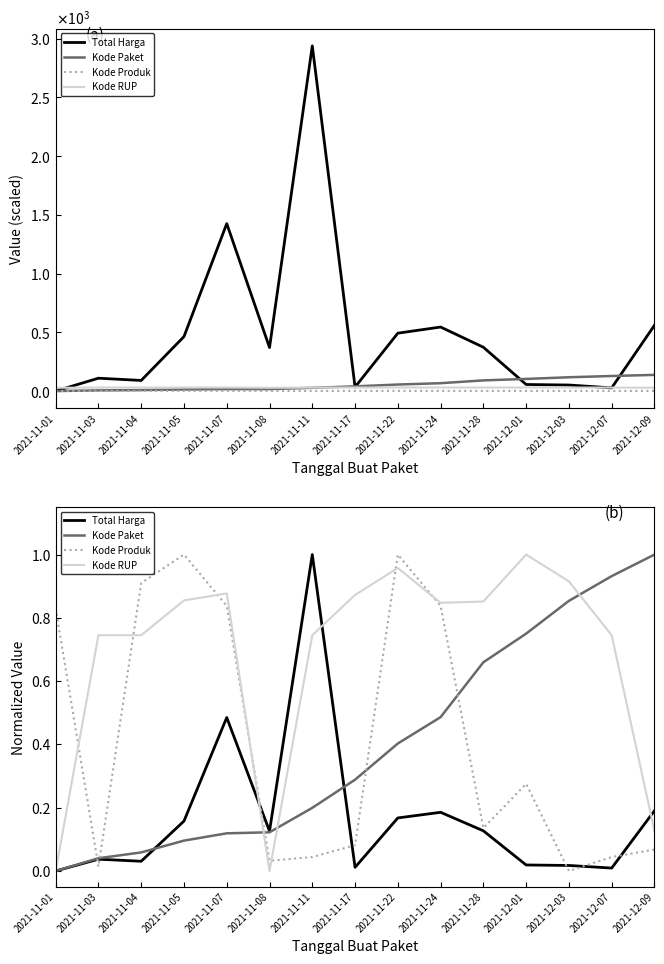

True or false: Total Harga has a value of 0.0 at 2021-12-01.

False